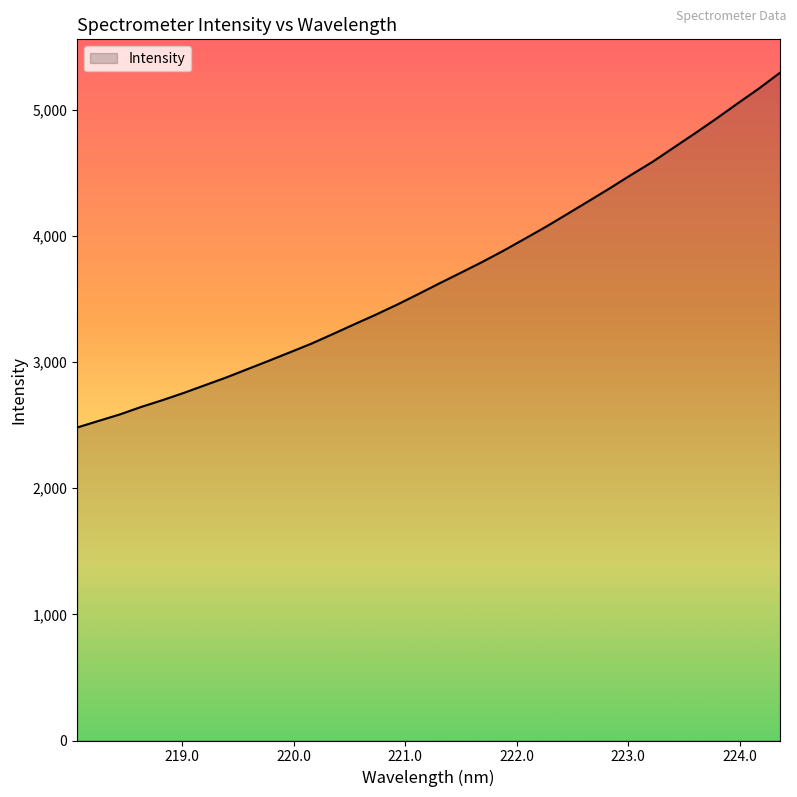

Does the chart have visible grid lines?

No